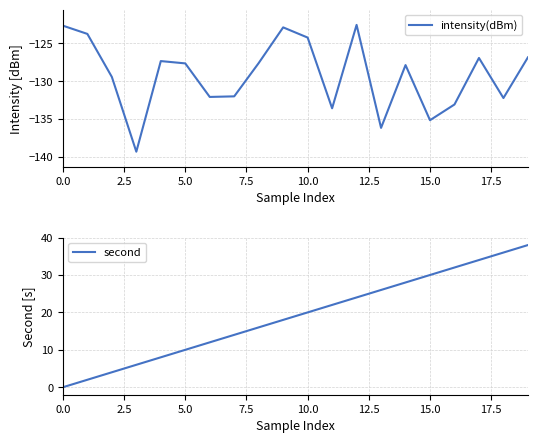

Is it true that second equals 4.9 at 10.0?

False